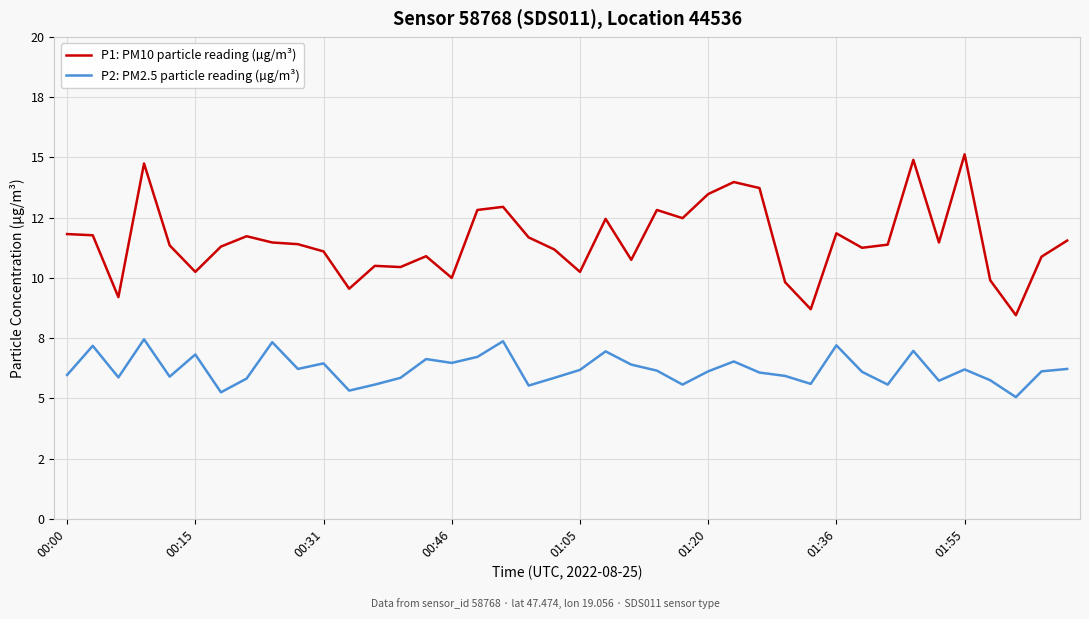

What are all the series names shown in the legend?

P1: PM10 particle reading (µg/m³), P2: PM2.5 particle reading (µg/m³)